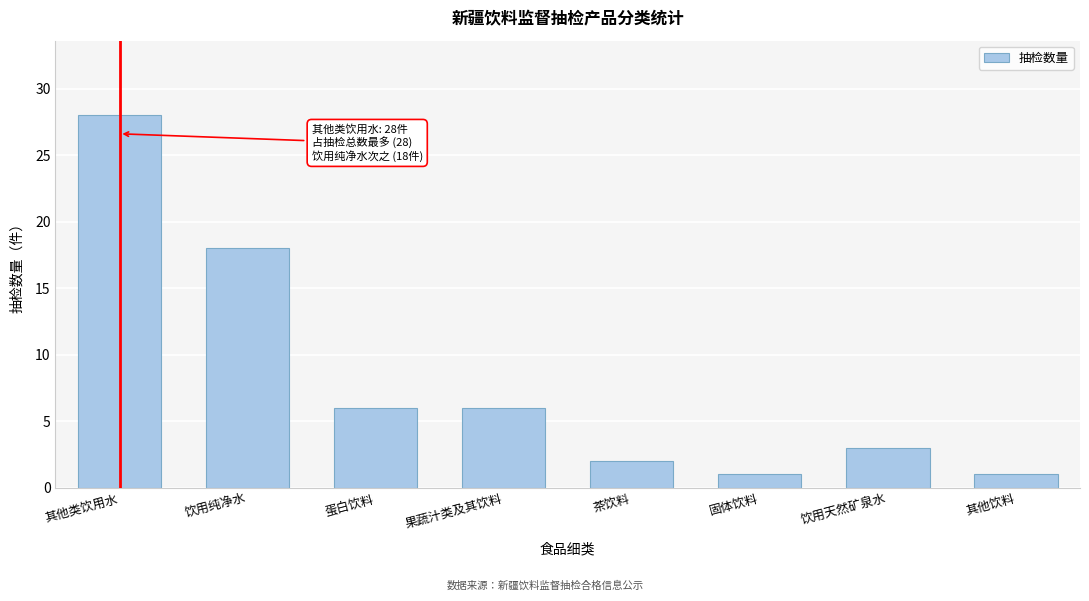

Reading left to right, extract all data points from this chart.

28	18	6	6	2	1	3	1